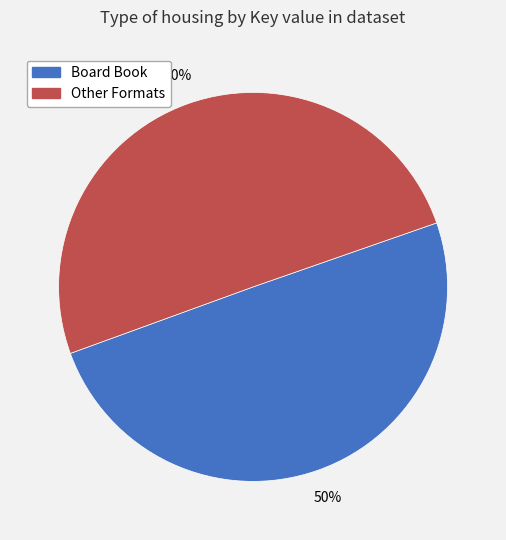

To the nearest percent, what is the average slice percentage?

50%